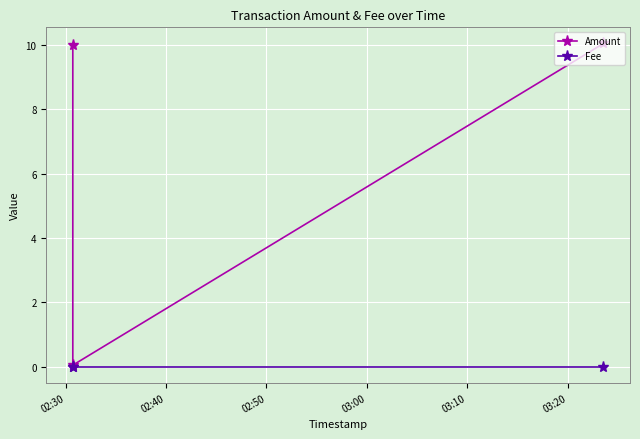

Is it true that Fee equals 0.0 at 02:30?

False